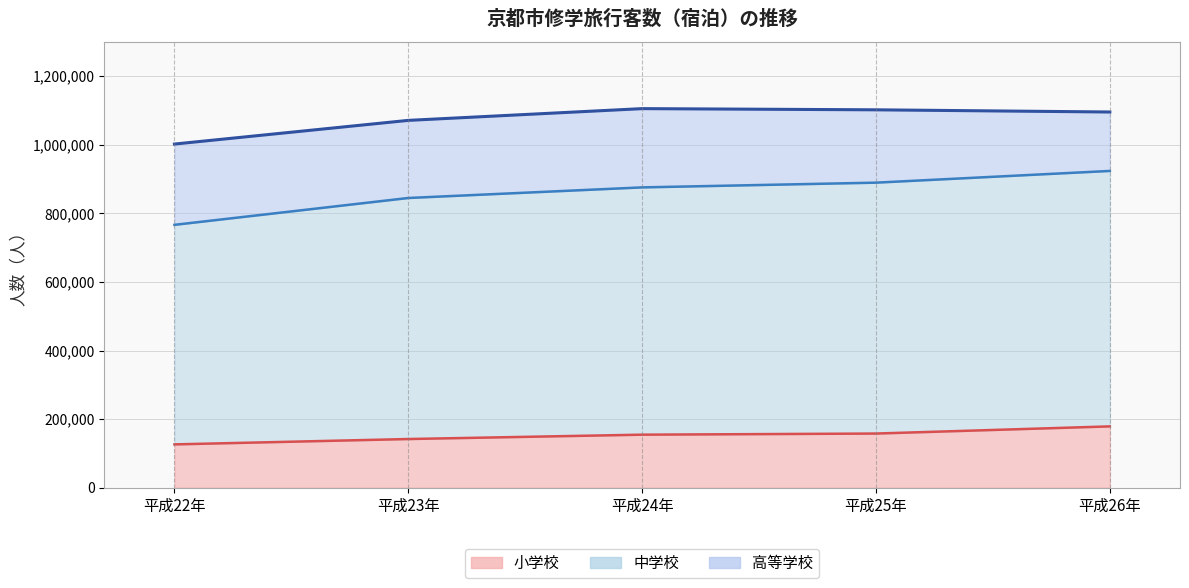

What position from the right is 平成22年?

5